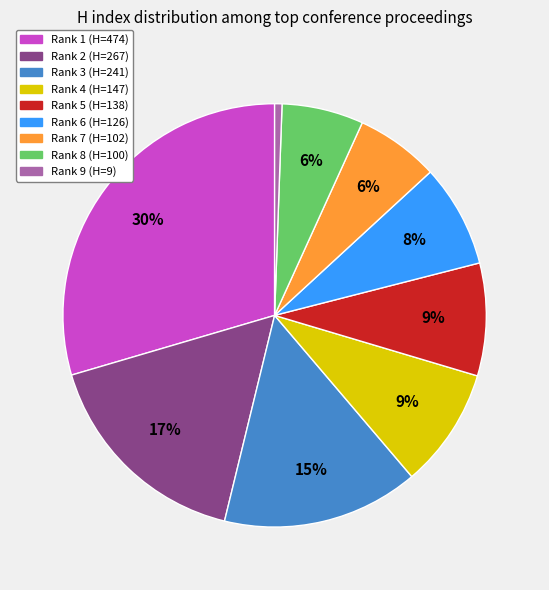

Count the number of slices in the pie.

9